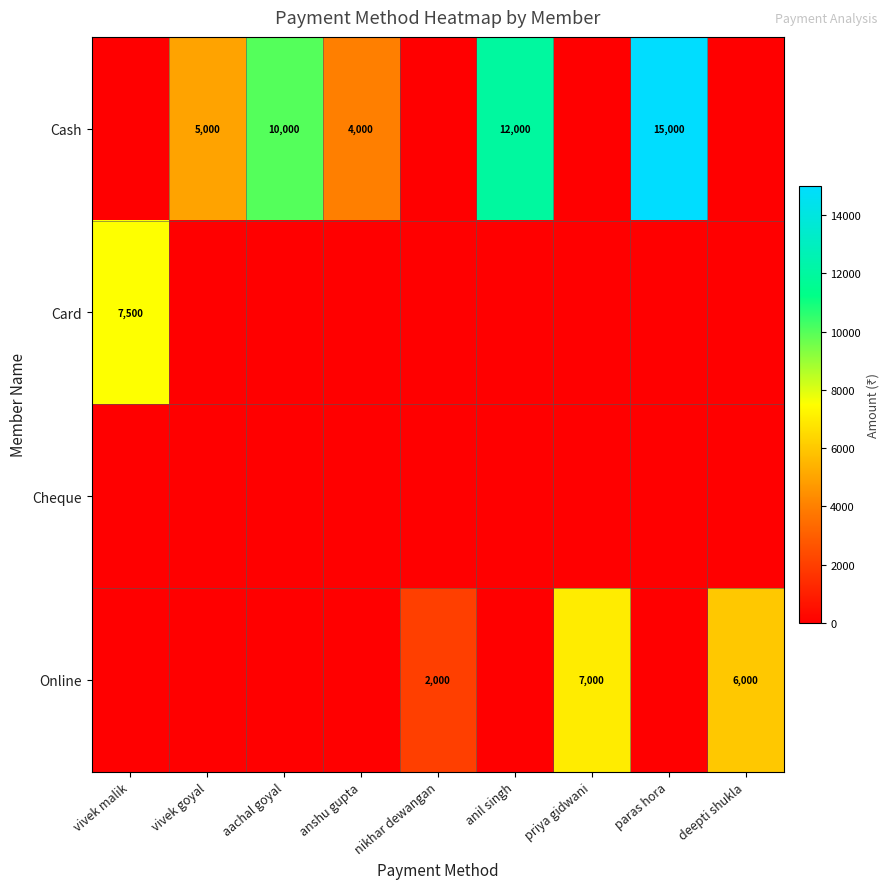

Is it true that Online equals 7000 at priya gidwani?

True